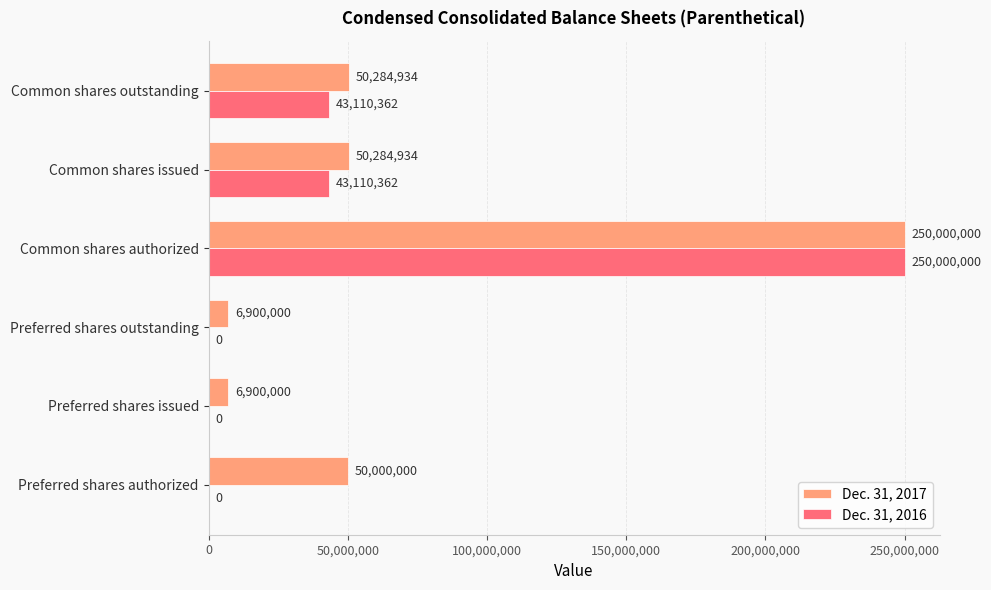

True or false: Dec. 31, 2016 has a value of 0 at Preferred shares outstanding.

True